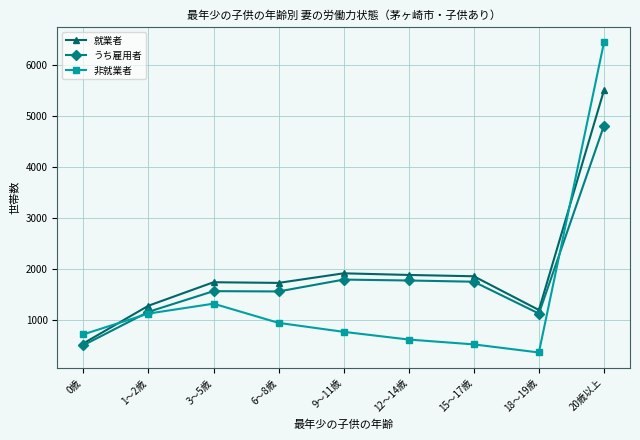

Does the chart have visible grid lines?

Yes